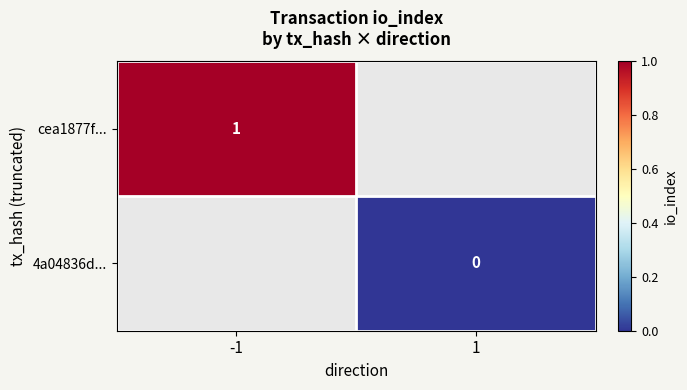

True or false: cea1877f... has a value of 1 at -1.

True